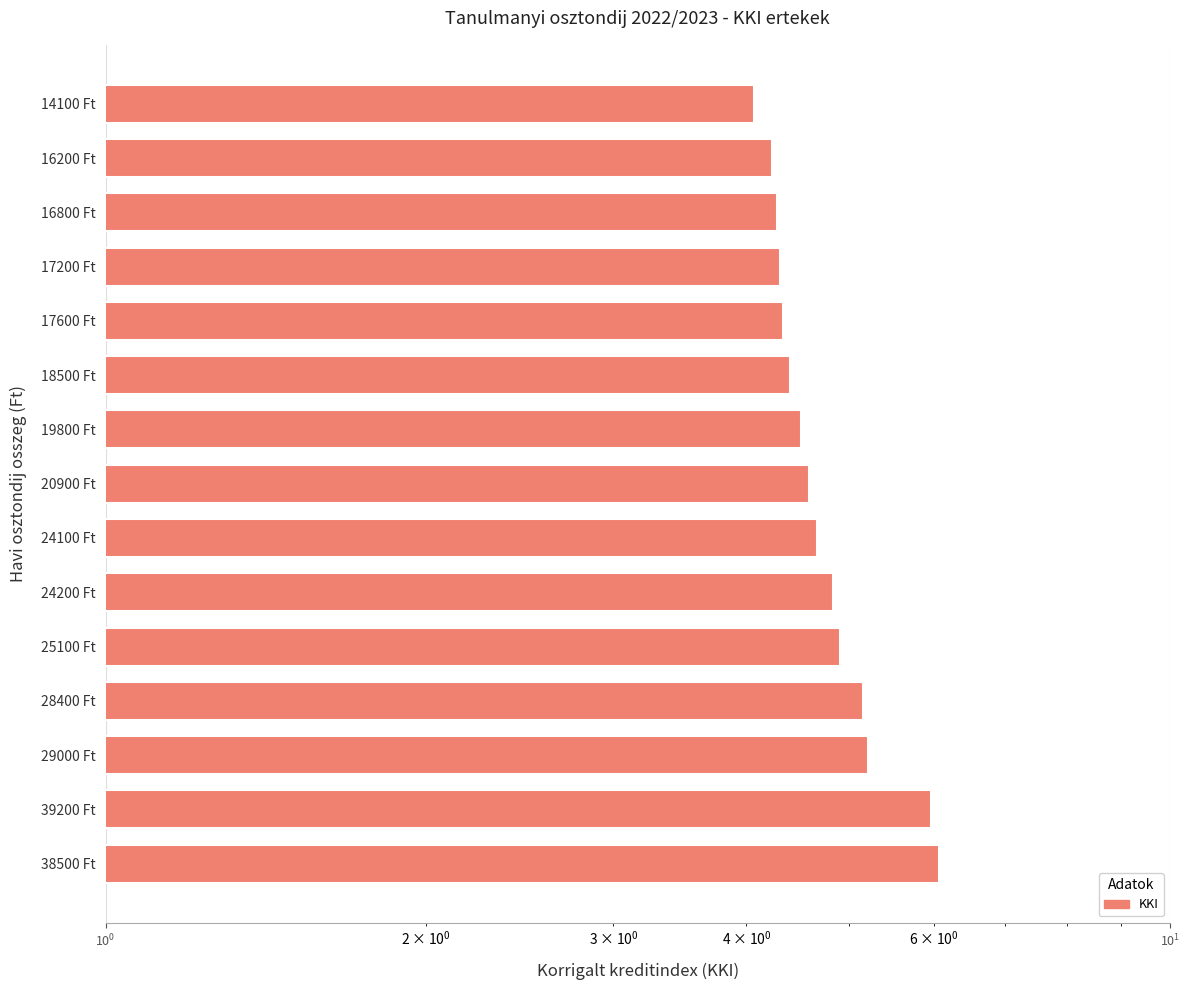

What is the value of the 9th bar from the left?

4.5